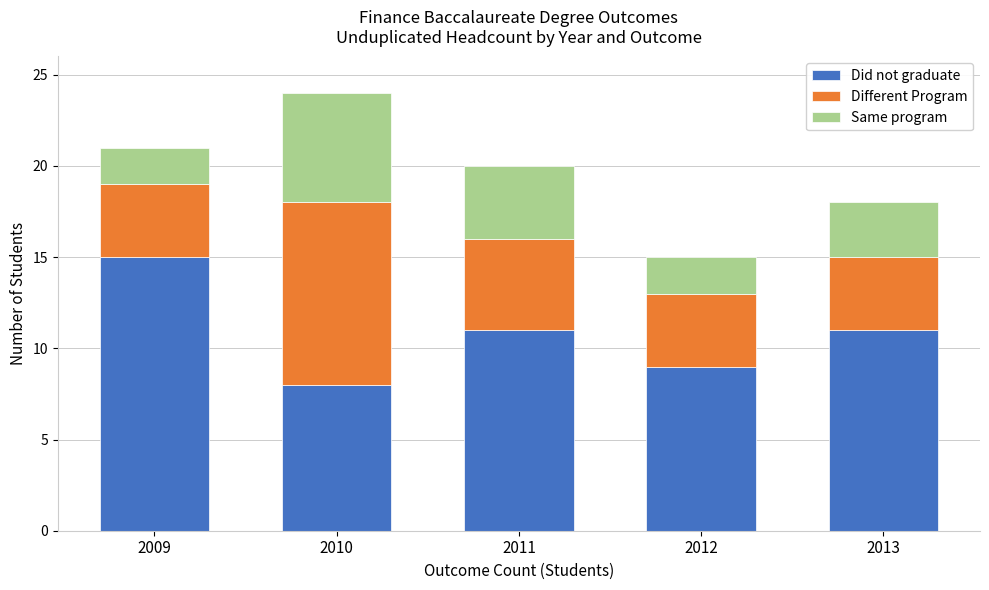

Reading right to left, list the values for the Did not graduate series.

2013=11	2012=9	2011=11	2010=8	2009=15